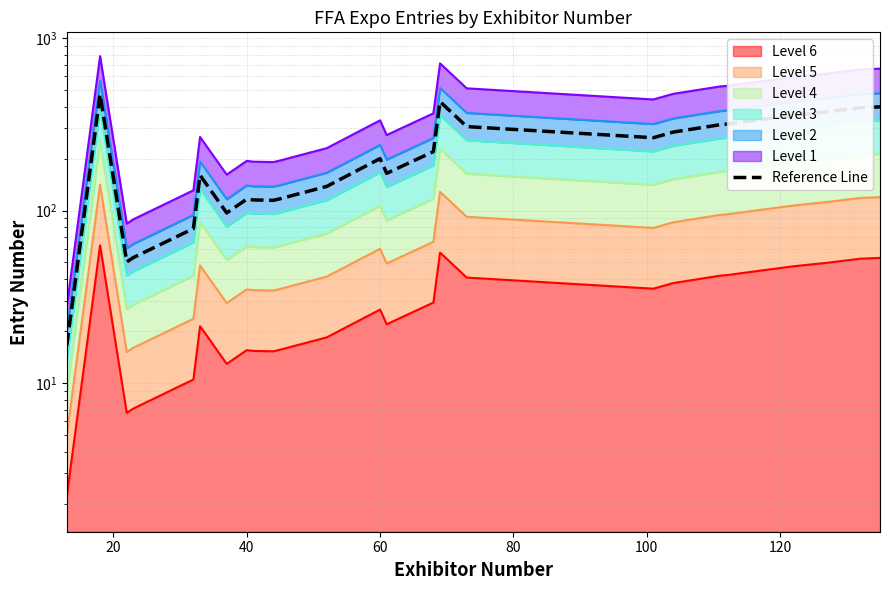

How many lines are shown in the chart?

1